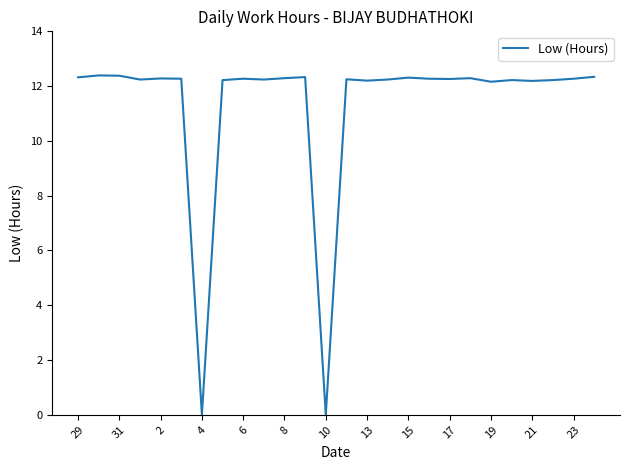

How many points are higher than both their immediate neighbors (excluding endpoints)?

8